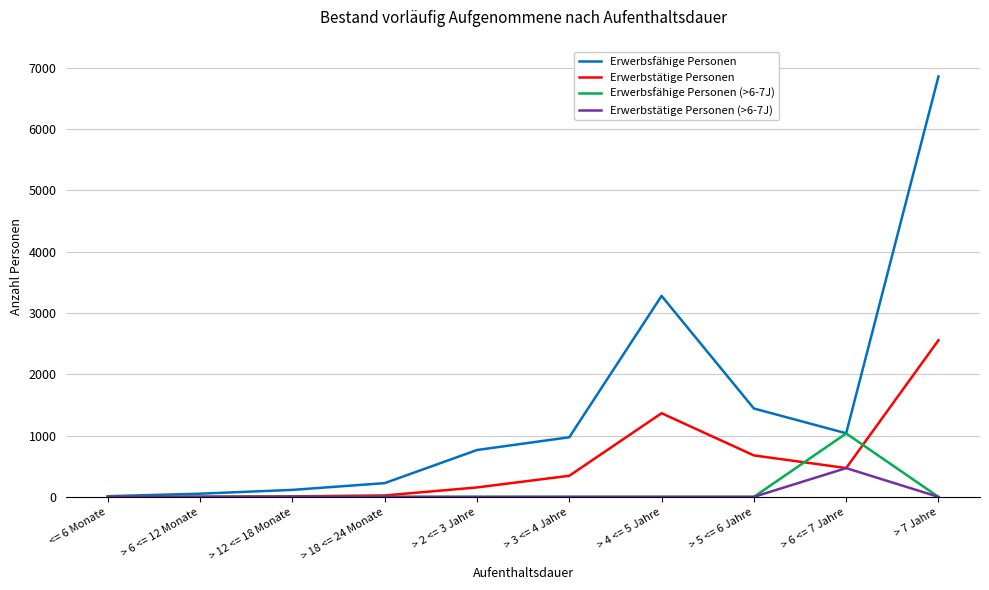

Which label corresponds to the largest value in the chart?

> 7 Jahre